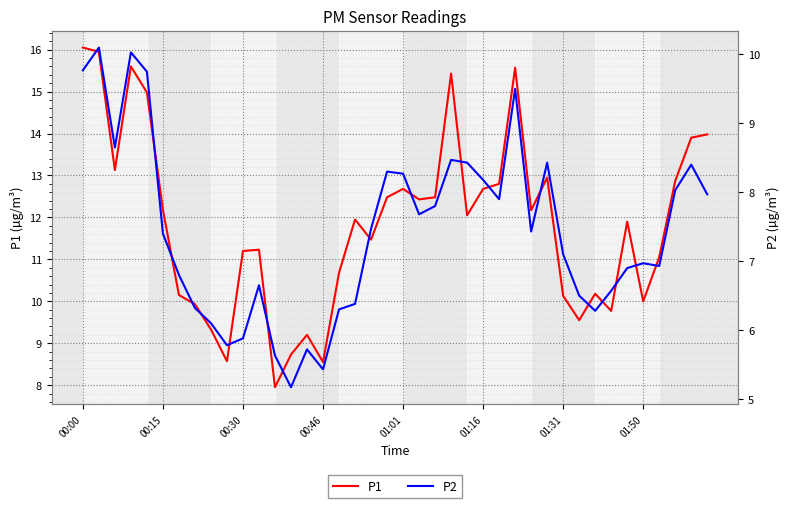

How many lines are shown in the chart?

2